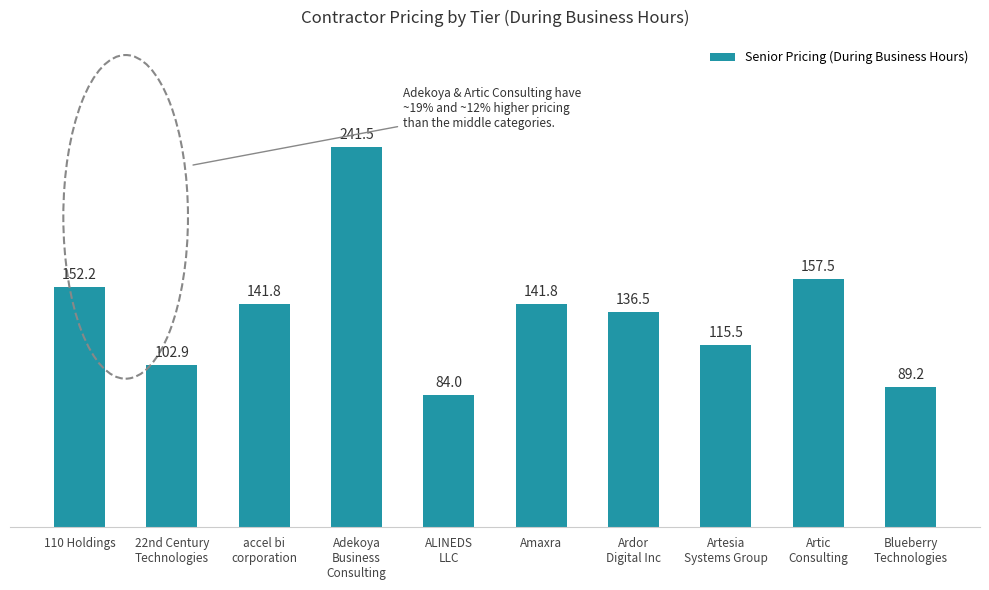

What position from the left is Artesia
Systems Group?

8